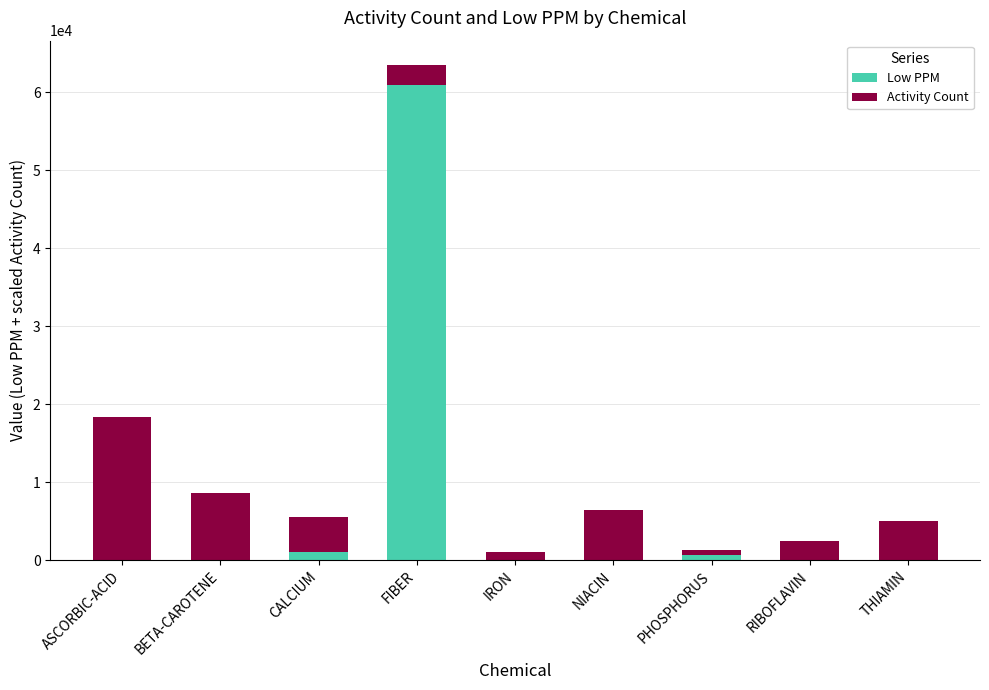

At which category is the sum across all series the highest?

FIBER